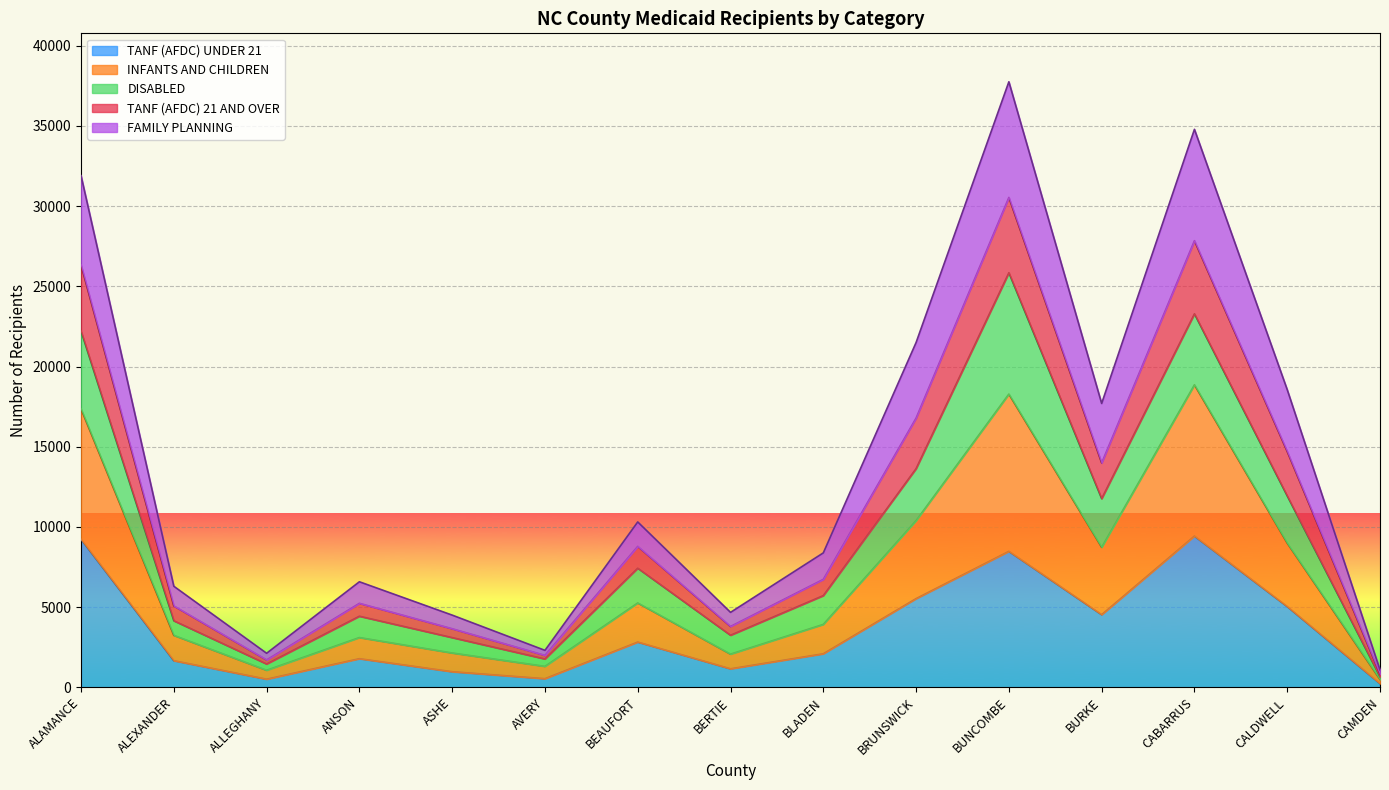

What is the total value across all series at ALEXANDER?

6303